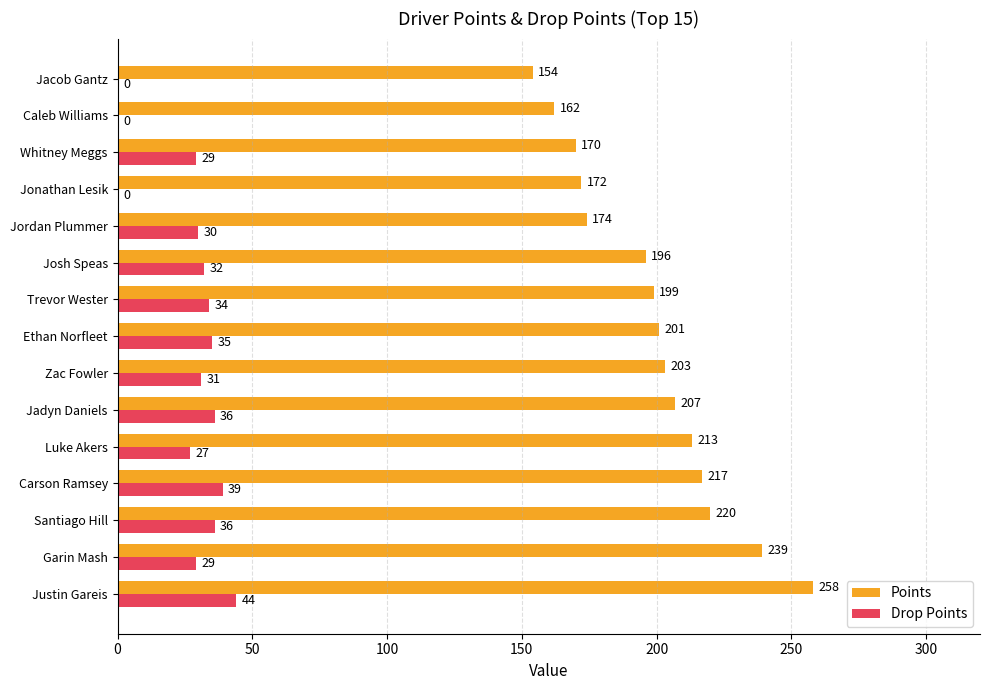

The value of Drop Points at Justin Gareis is 44. True or false?

True